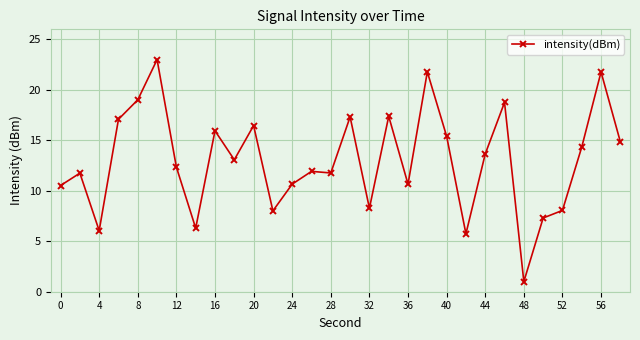

What is the smallest value displayed?

1.0